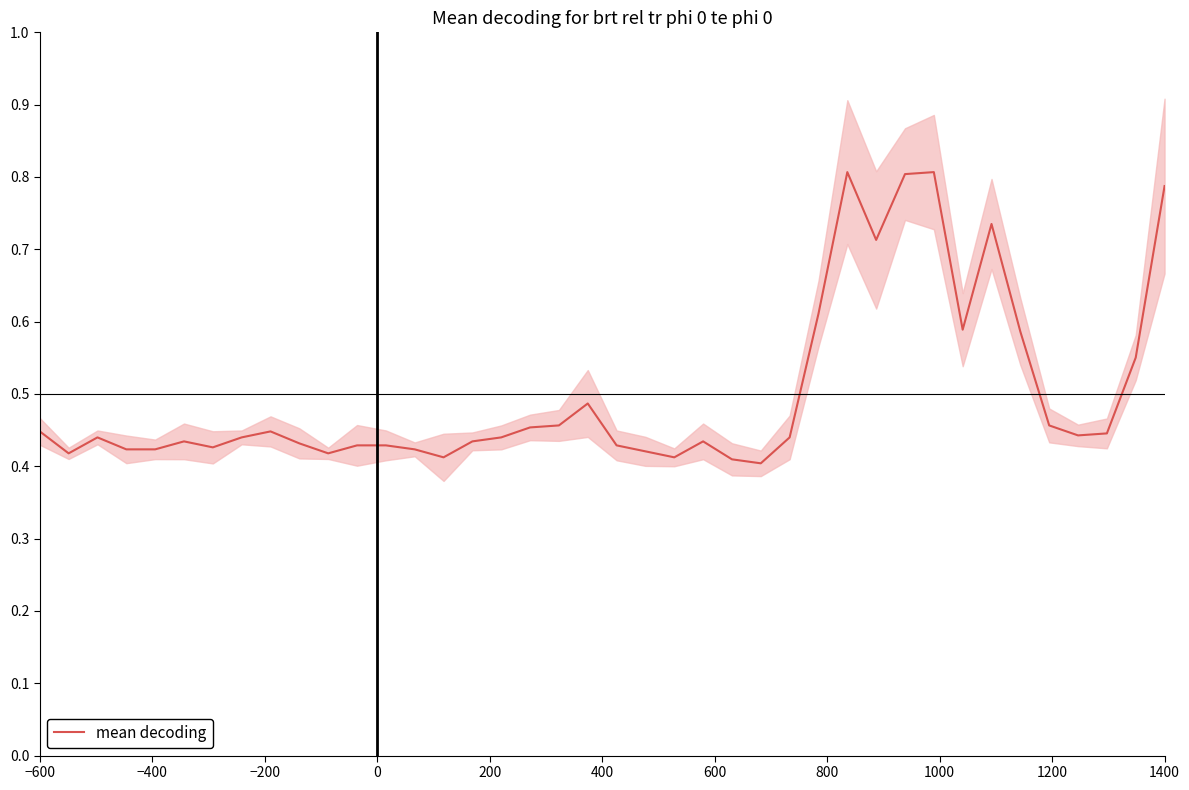

What is the difference between the maximum and minimum values?

0.4